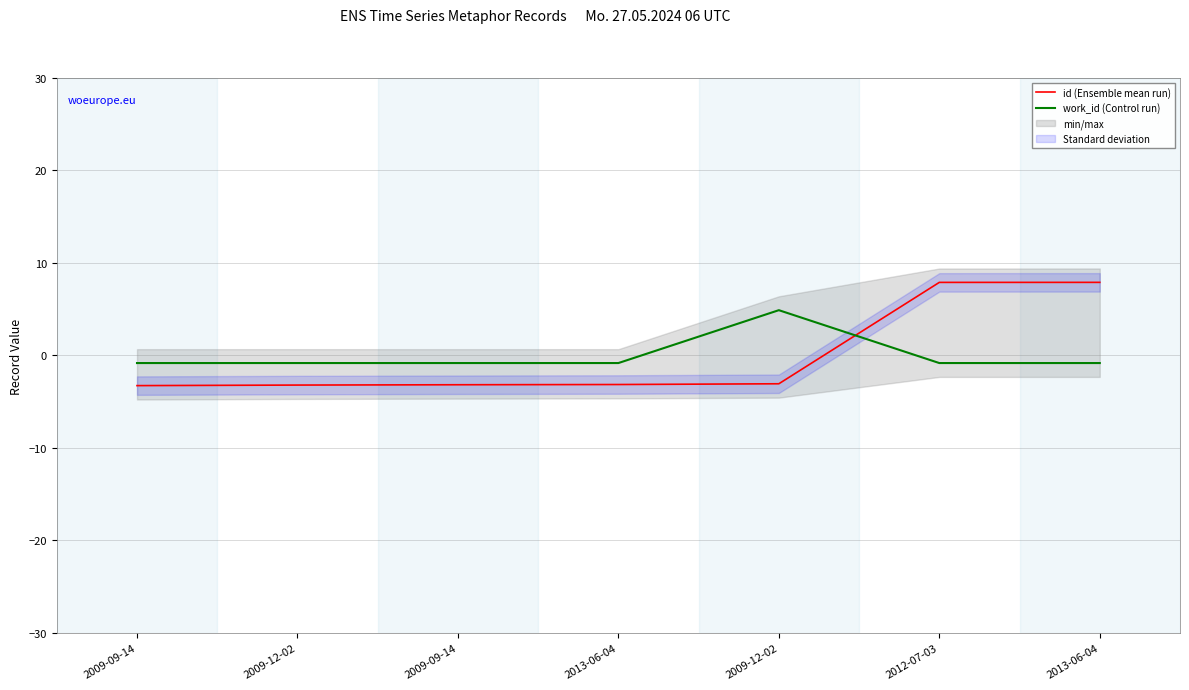

Reading right to left, what are all the values shown in this chart?

id (Ensemble mean run): 7.9	7.9	-3.1	-3.1	-3.2	-3.2	-3.3
work_id (Control run): -0.8	-0.8	4.9	-0.8	-0.8	-0.8	-0.8